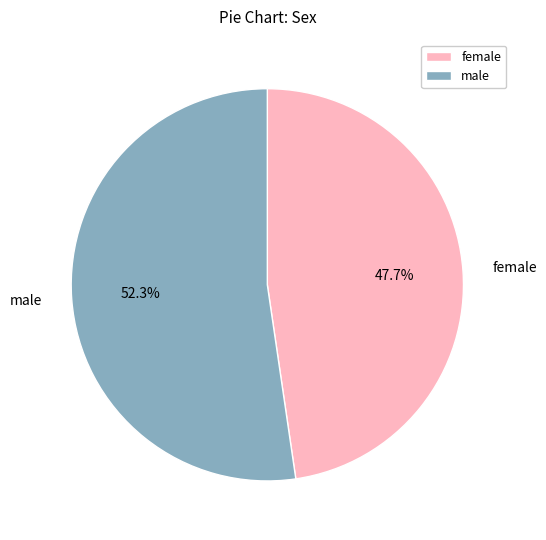

Do male and female together represent more than half of the pie?

Yes